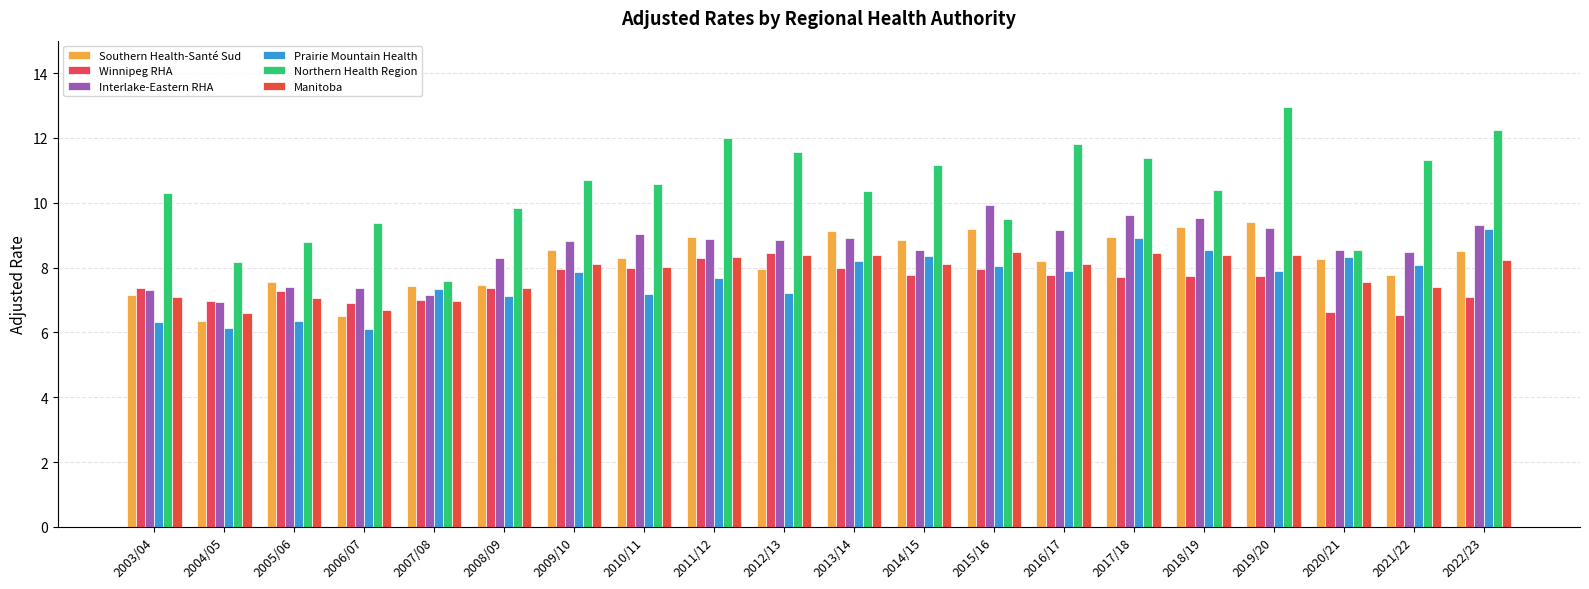

At which label is Prairie Mountain Health closest to 7?

2008/09